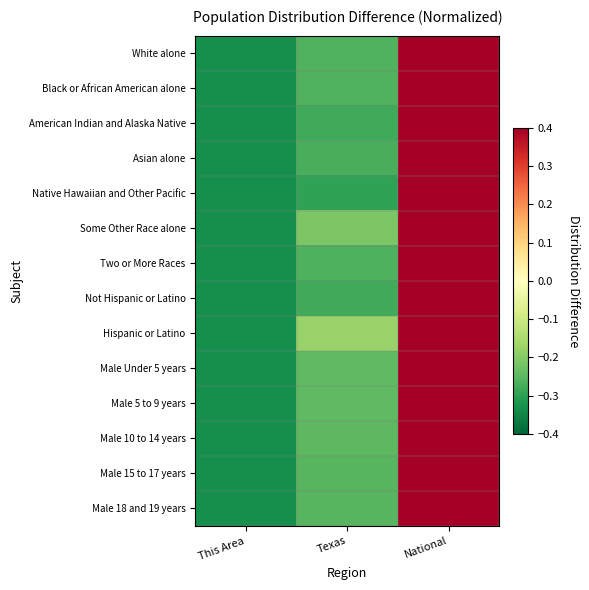

Reading left to right, list all the values displayed in this chart.

White alone: This Area=-0.3	Texas=-0.3	National=0.6
Black or African American alone: This Area=-0.3	Texas=-0.3	National=0.6
American Indian and Alaska Native: This Area=-0.3	Texas=-0.3	National=0.6
Asian alone: This Area=-0.3	Texas=-0.3	National=0.6
Native Hawaiian and Other Pacific: This Area=-0.3	Texas=-0.3	National=0.6
Some Other Race alone: This Area=-0.3	Texas=-0.2	National=0.5
Two or More Races: This Area=-0.3	Texas=-0.3	National=0.6
Not Hispanic or Latino: This Area=-0.3	Texas=-0.3	National=0.6
Hispanic or Latino: This Area=-0.3	Texas=-0.2	National=0.5
Male Under 5 years: This Area=-0.3	Texas=-0.2	National=0.6
Male 5 to 9 years: This Area=-0.3	Texas=-0.2	National=0.6
Male 10 to 14 years: This Area=-0.3	Texas=-0.2	National=0.6
Male 15 to 17 years: This Area=-0.3	Texas=-0.3	National=0.6
Male 18 and 19 years: This Area=-0.3	Texas=-0.3	National=0.6